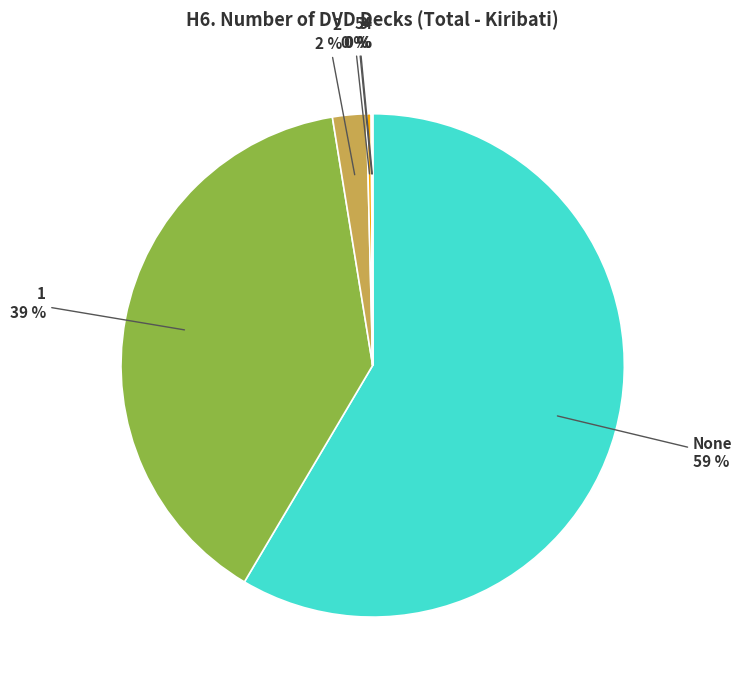

Which category has the biggest portion of the pie?

None